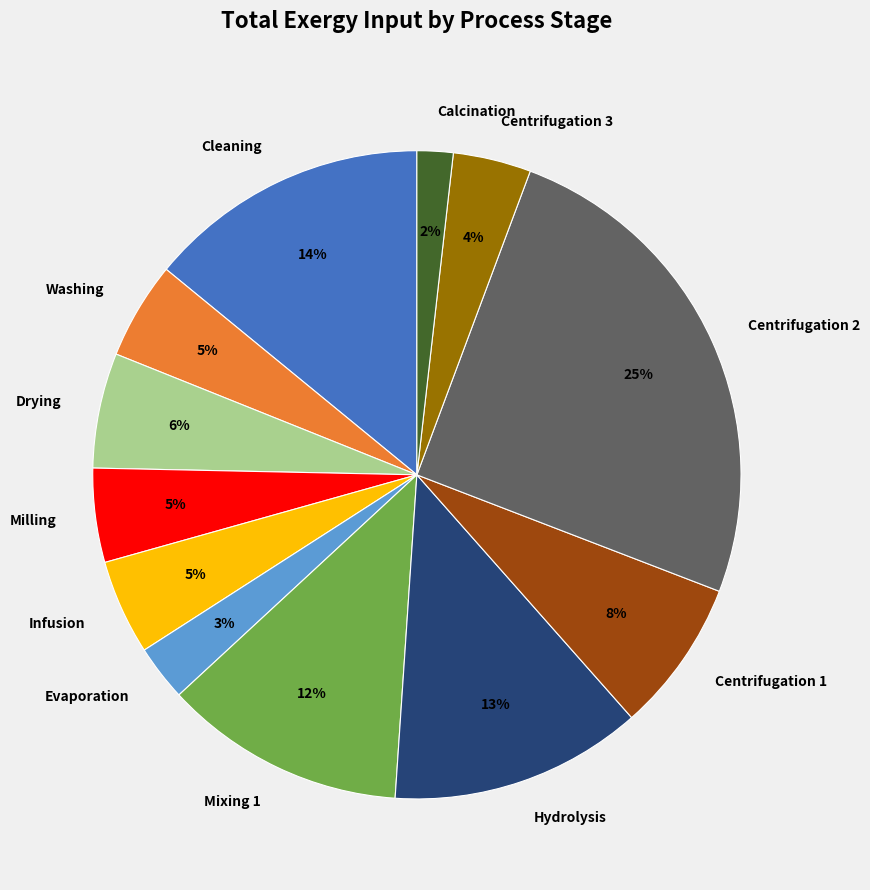

To the nearest percent, what is the average slice percentage?

8%